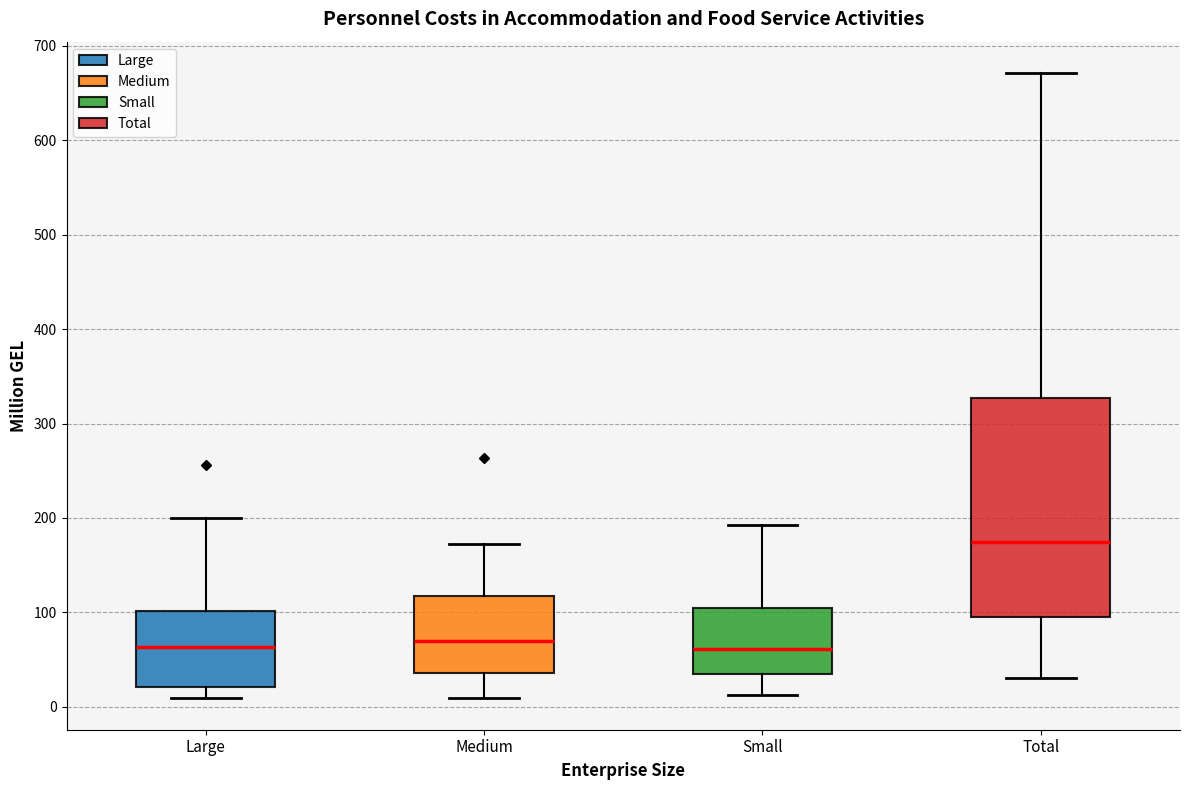

Reading left to right, read every box against the y-axis: the position of its median line, the range the box covers, and the ends of its whiskers. The values are not printed on the chart, so give them approximately, as read against the axis.

Large: median 60, box 20 to 100, whiskers 10 to 200
Medium: median 70, box 40 to 120, whiskers 10 to 170
Small: median 60, box 30 to 110, whiskers 10 to 190
Total: median 180, box 100 to 330, whiskers 30 to 670